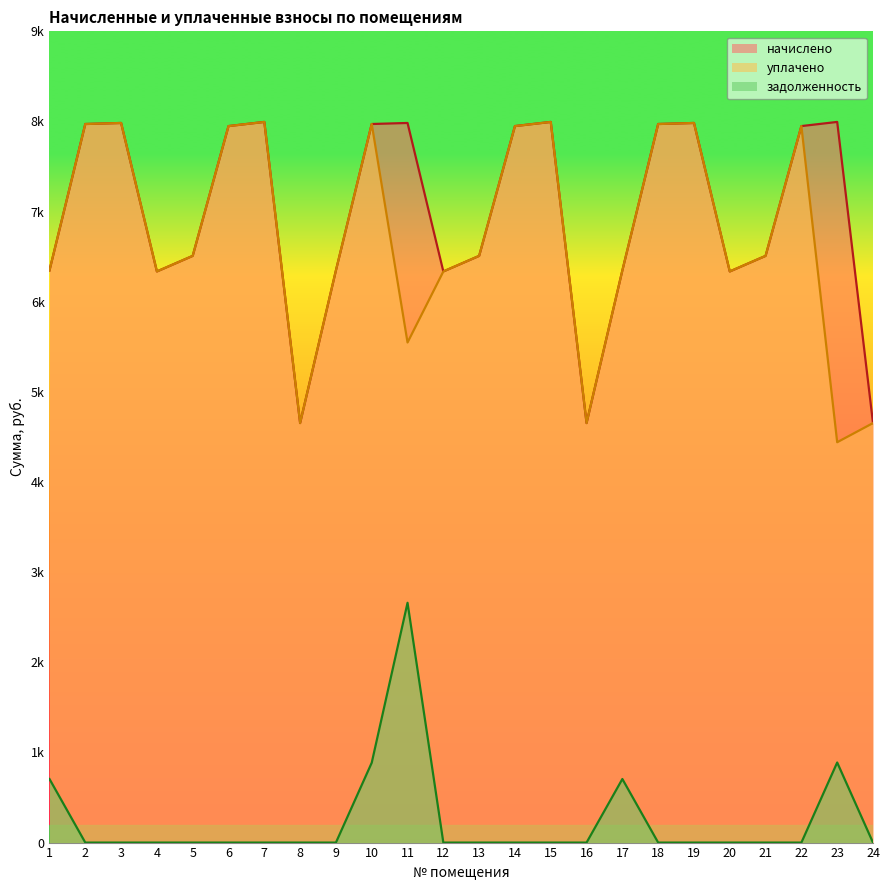

At which category is the sum across all series the highest?

10